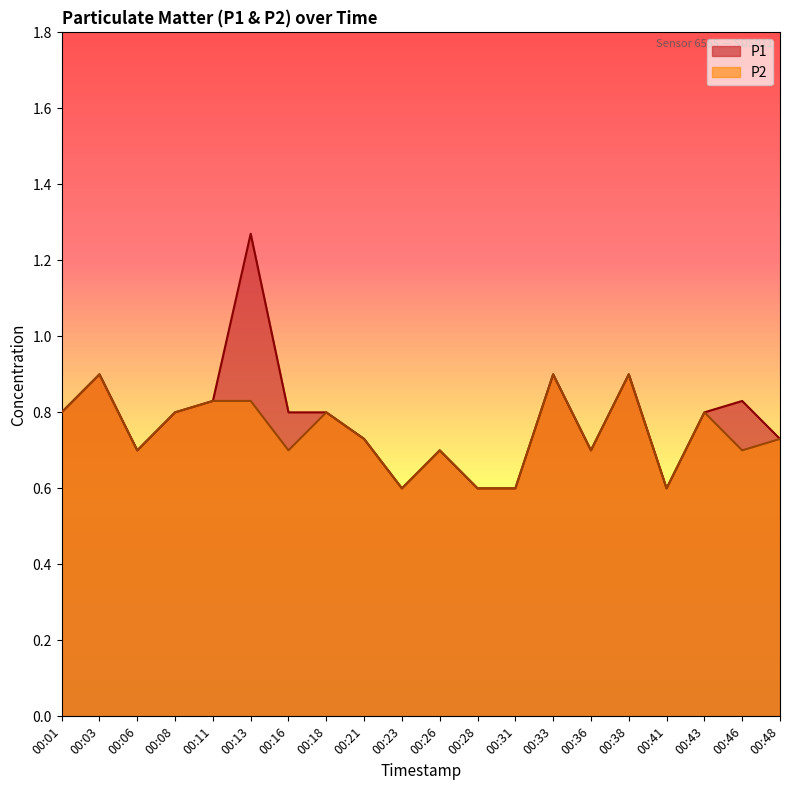

The value of P1 at 00:46 is 0.8. True or false?

True